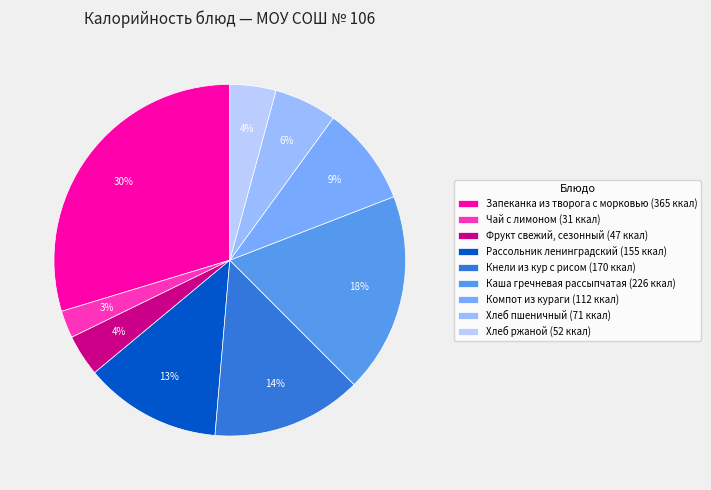

Which slice is the smallest?

Чай с лимоном